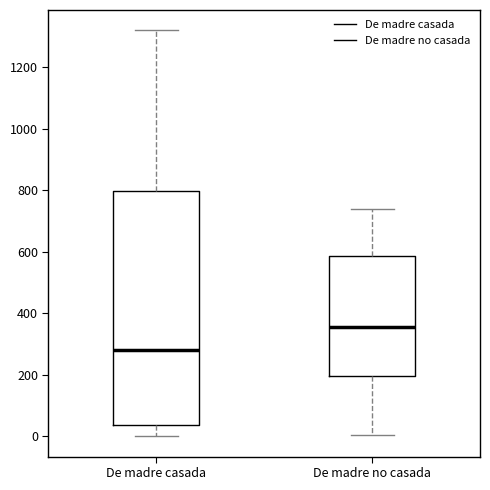

Reading left to right, read every box against the y-axis: the position of its median line, the range the box covers, and the ends of its whiskers. The values are not printed on the chart, so give them approximately, as read against the axis.

De madre casada: median 280, box 40 to 800, whiskers 0 to 1320
De madre no casada: median 360, box 200 to 580, whiskers 0 to 740